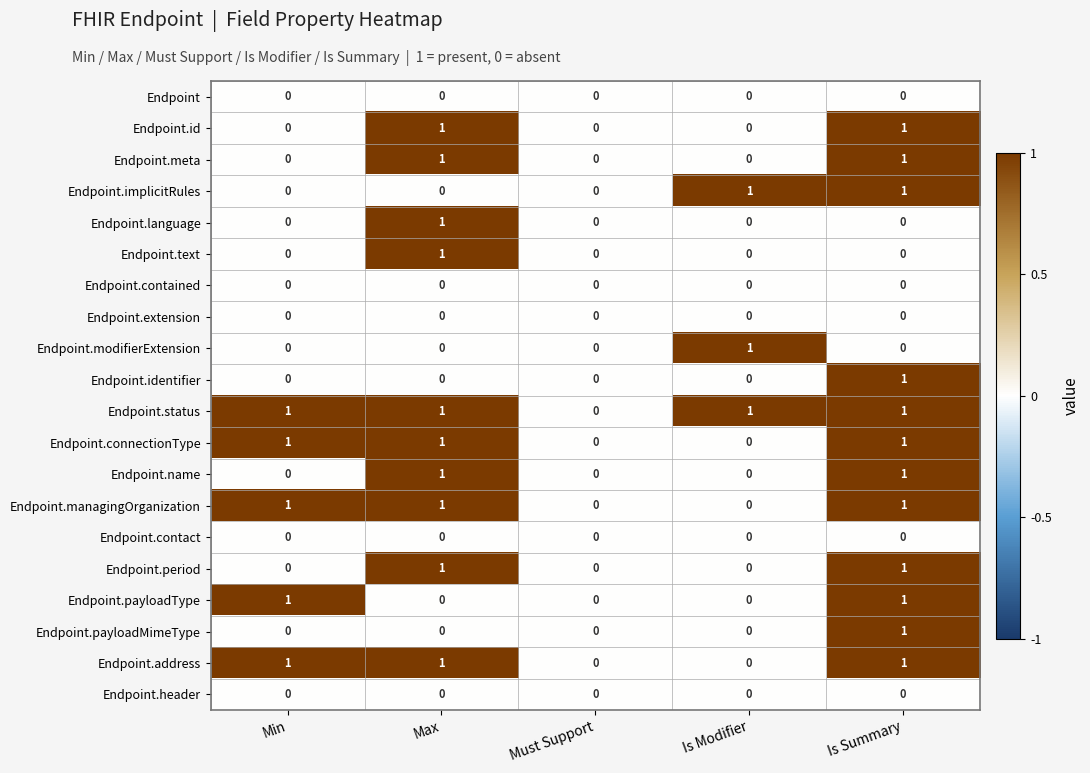

Count the Endpoint.period values in the range 0 to 1.

5